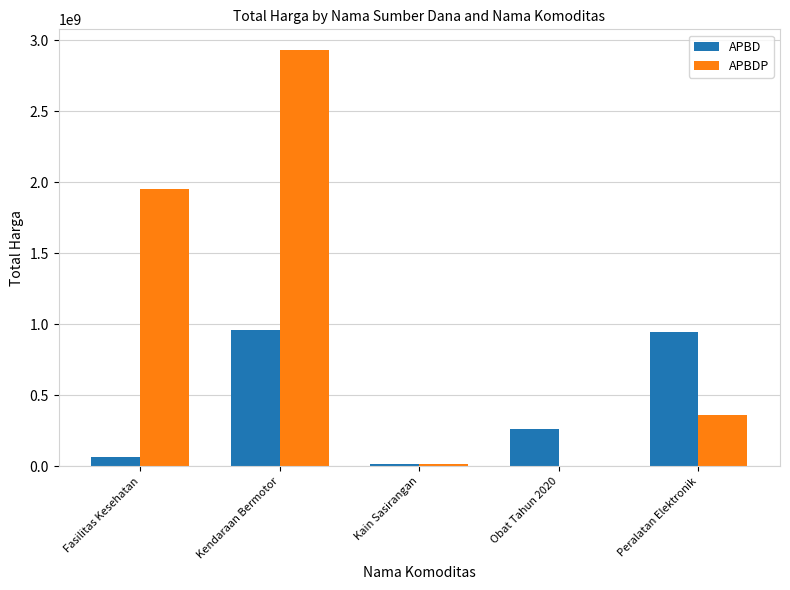

Where does the APBD series first go above 260420170?

Kendaraan Bermotor